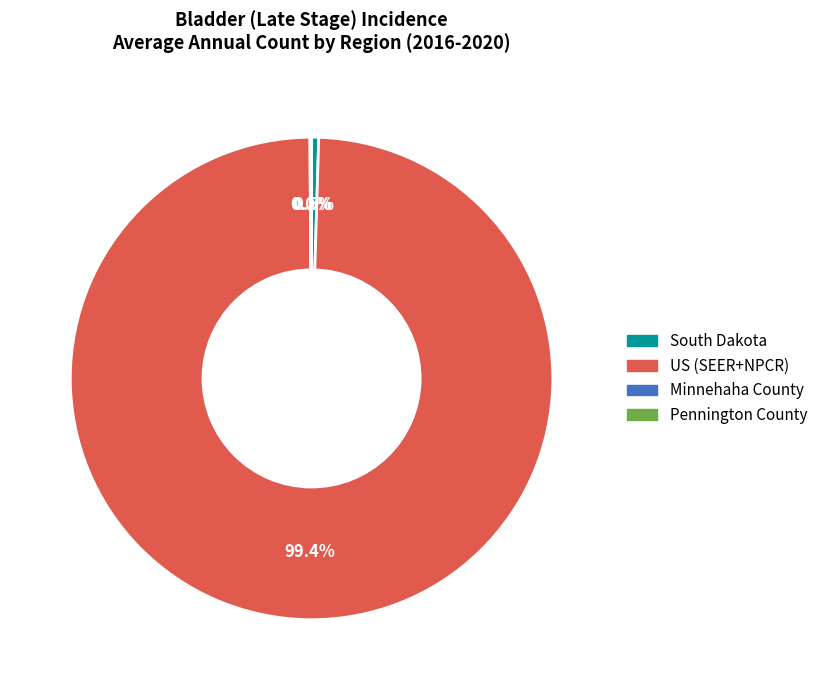

Which category has the biggest portion of the pie?

US (SEER+NPCR)